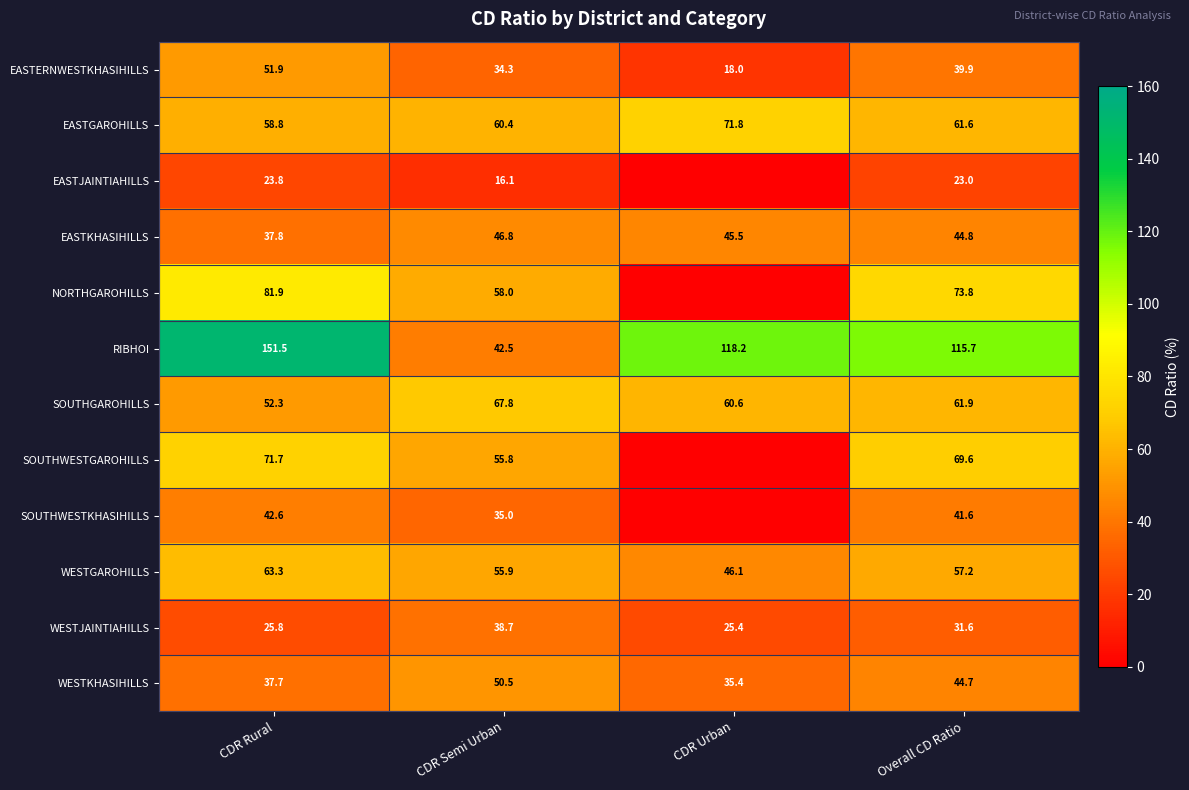

What is the difference between the second highest and minimum values in the EASTGAROHILLS series?

2.8